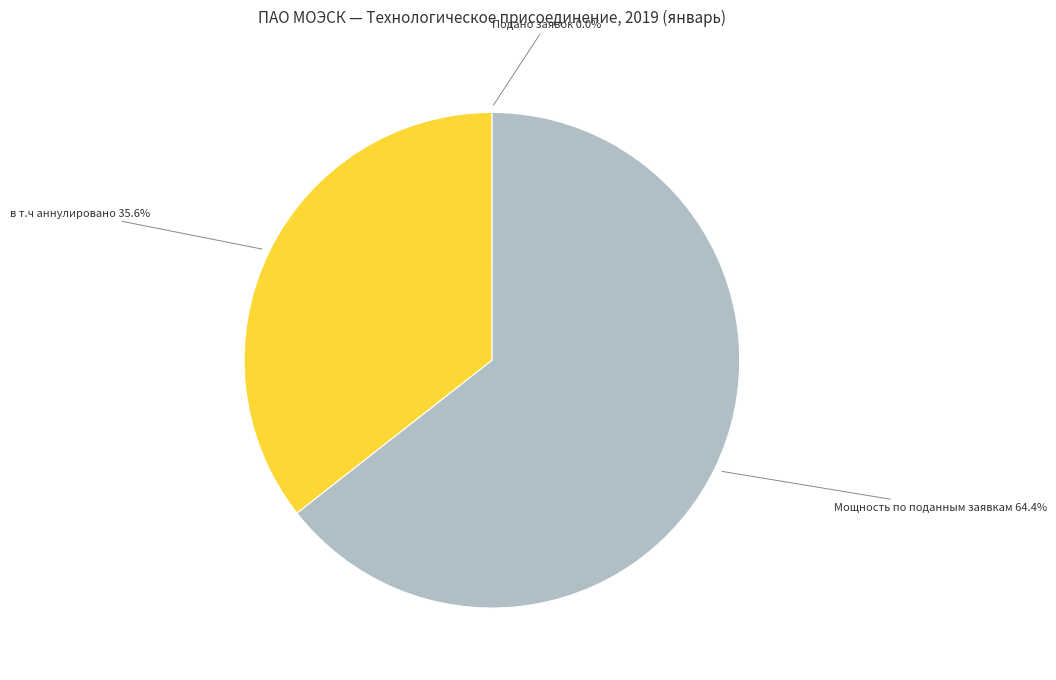

Which slice is the largest?

Мощность по поданным заявкам